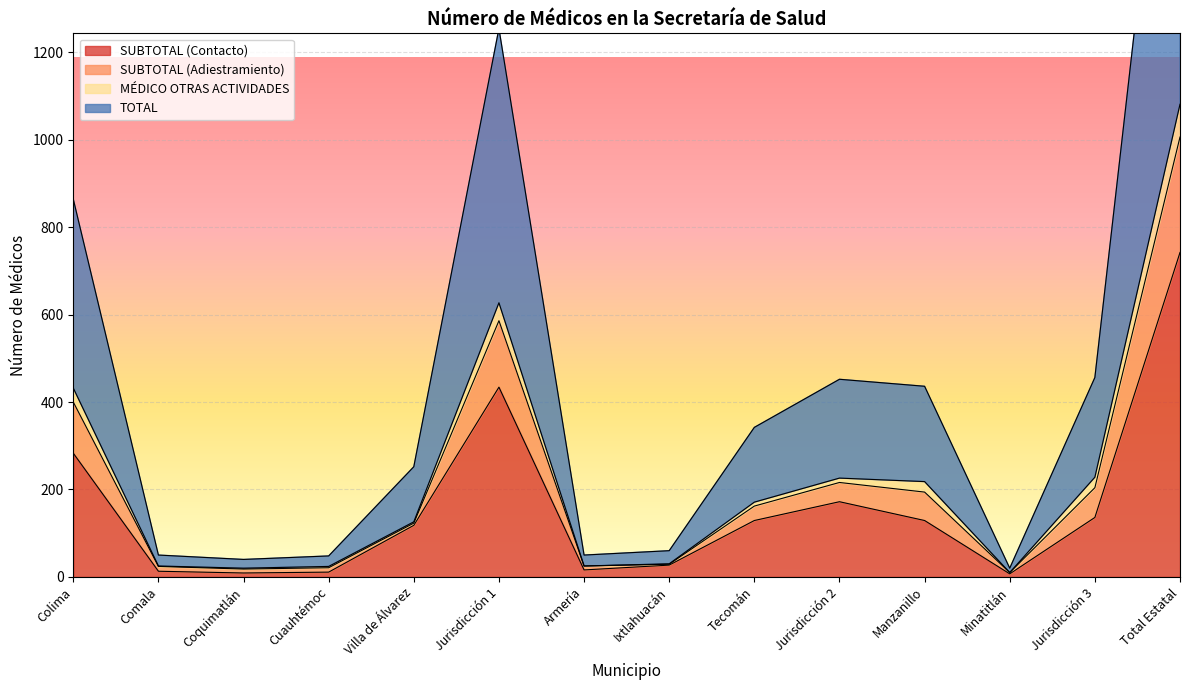

What is the maximum value for SUBTOTAL (Contacto)?

742